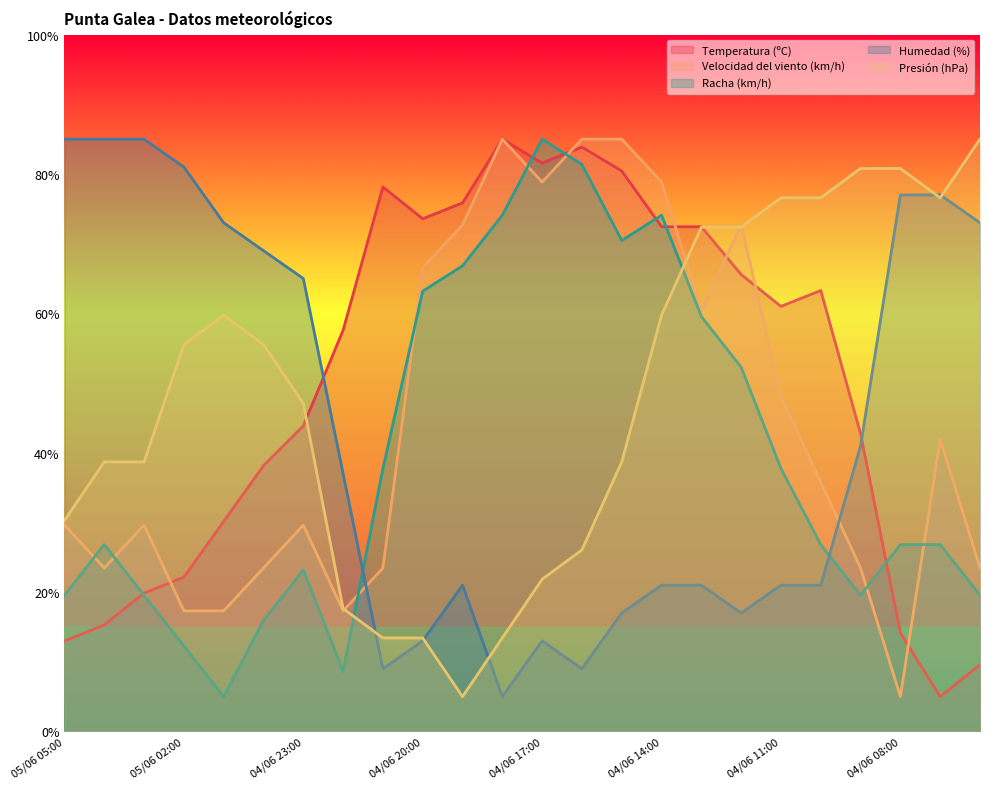

True or false: Presión (hPa) and Temperatura (ºC) cross at least once.

True